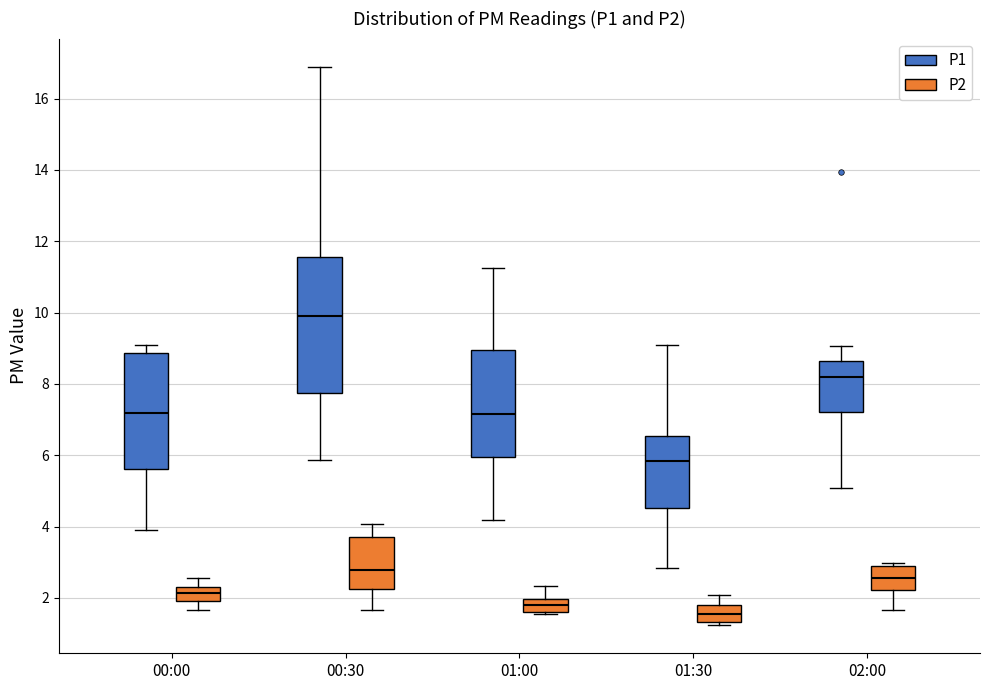

Where is the upper edge of the box for 01:30 (P1) on the y-axis? The values are not printed on the chart, so give them approximately, as read against the axis.

6.6